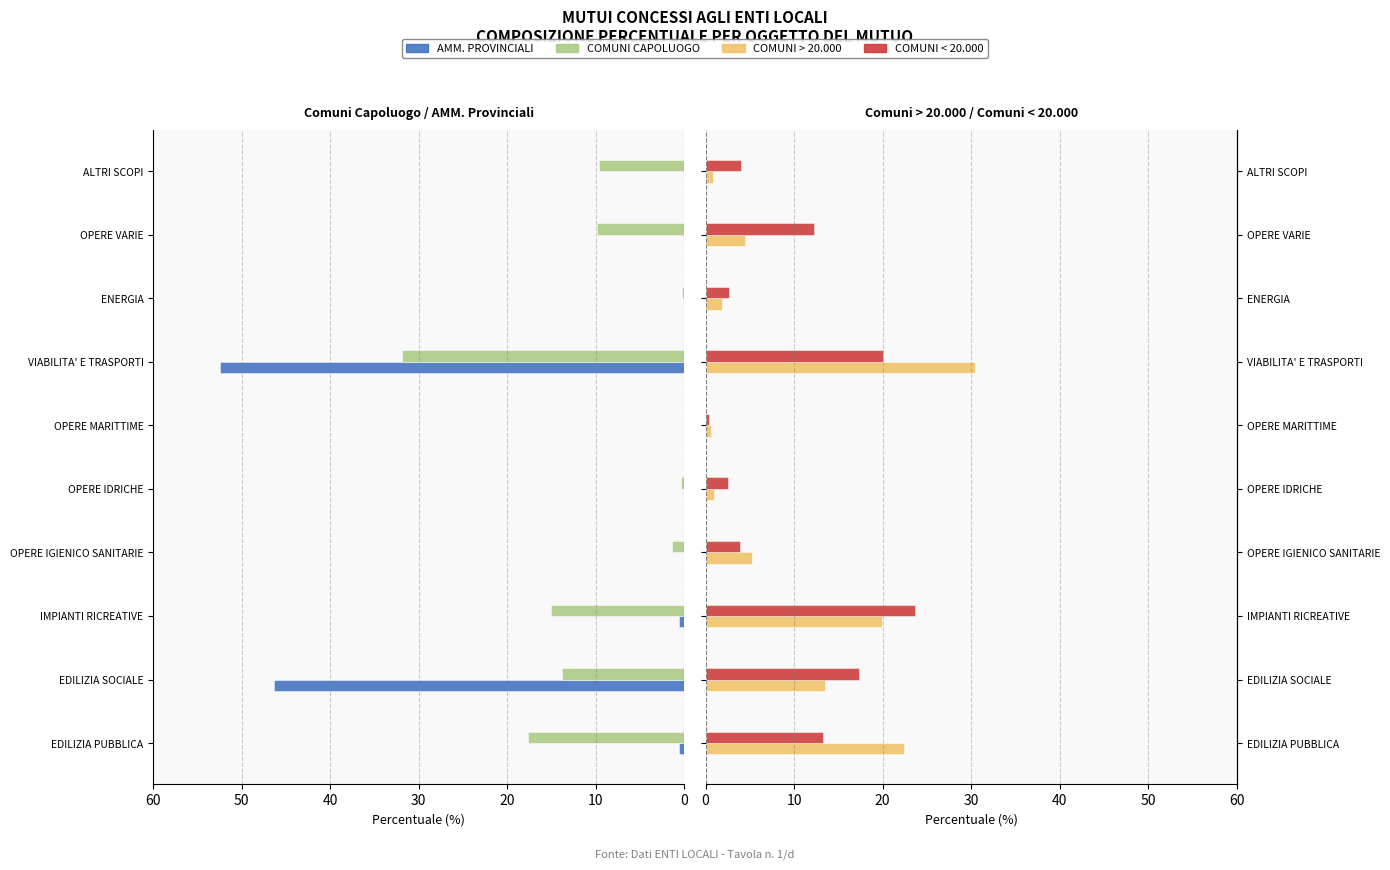

At how many categories does at least one series exceed 3?

7